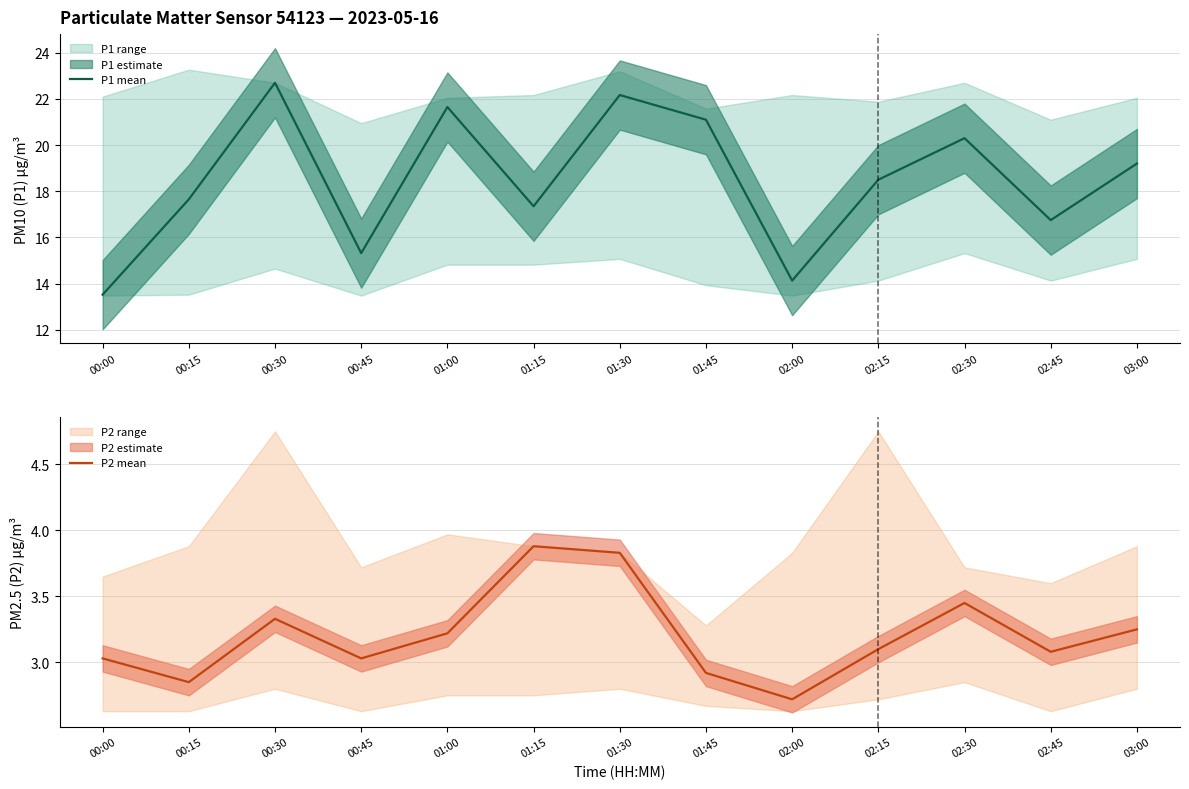

Between 03:00 and 02:45, which is larger?

03:00